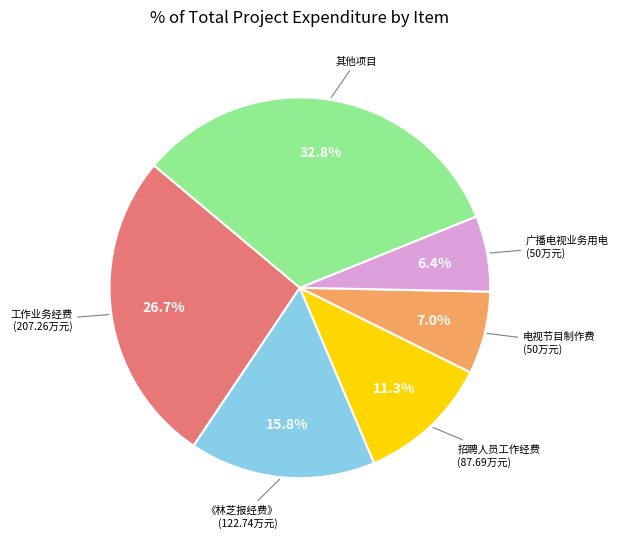

Is there any slice that represents more than half of the pie?

No